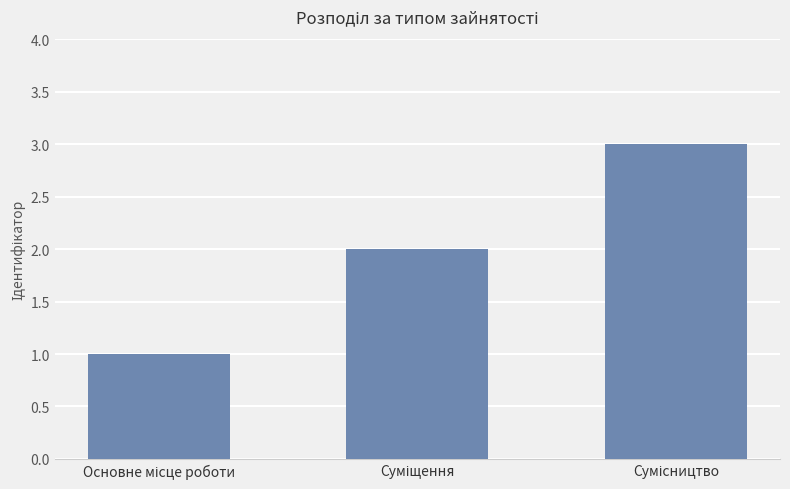

Count the number of categories in the chart.

3